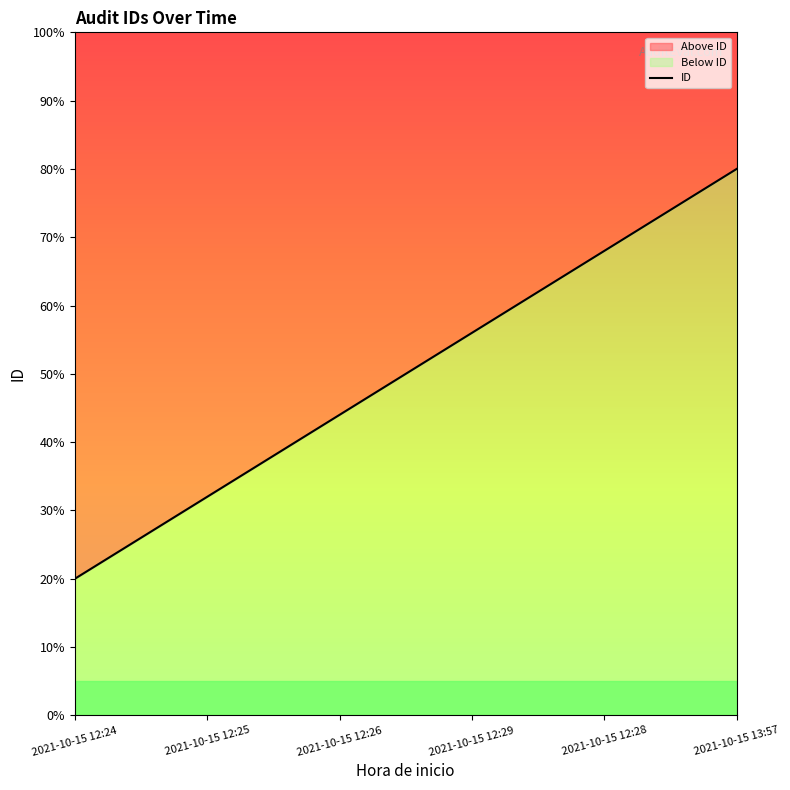

Rank the categories by value from highest to lowest.

2021-10-15 13:57, 2021-10-15 12:28, 2021-10-15 12:29, 2021-10-15 12:26, 2021-10-15 12:25, 2021-10-15 12:24